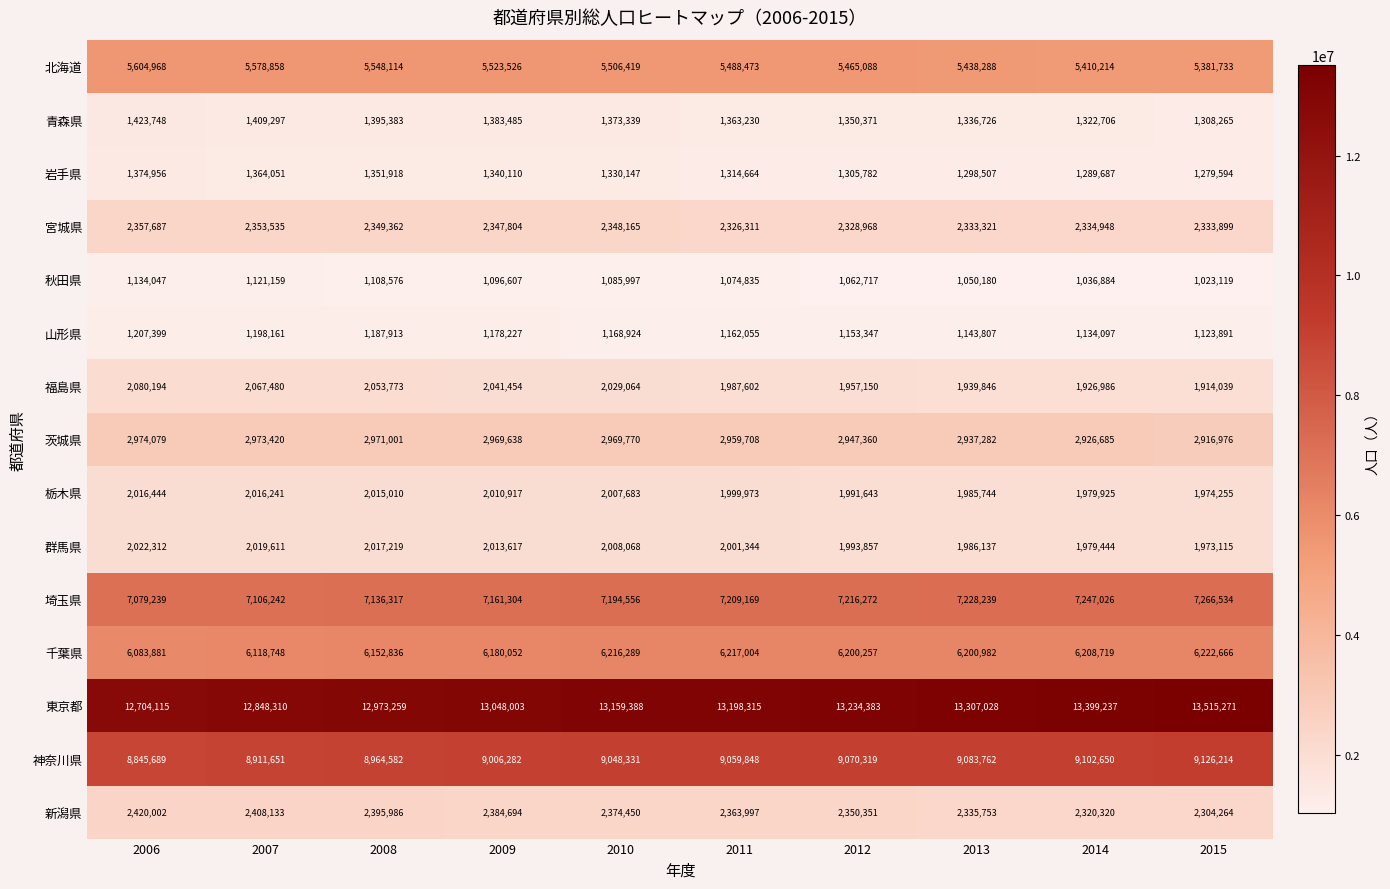

Which series changed the most between 2012 and 2013?

東京都